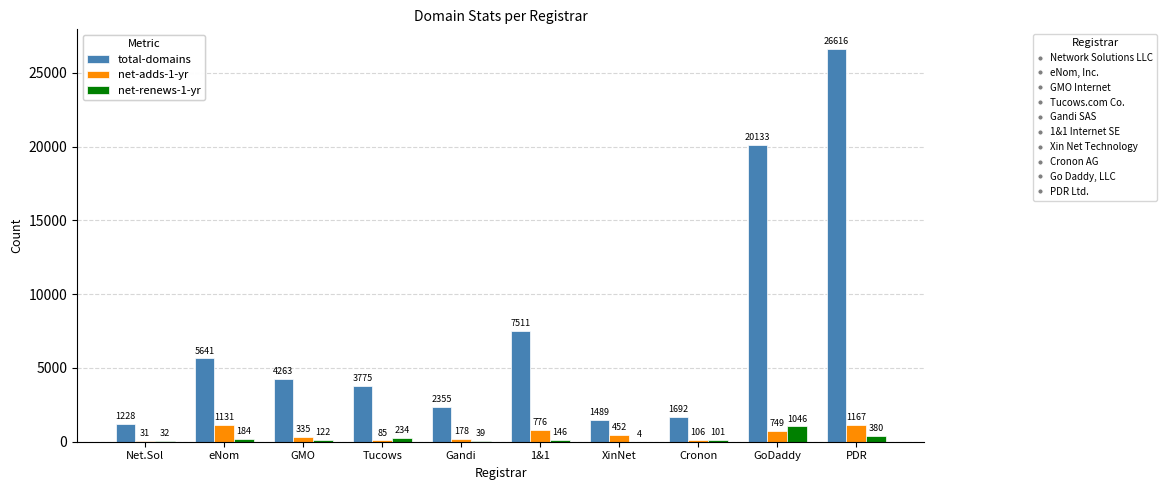

What is the total value across all series at GoDaddy?

21928